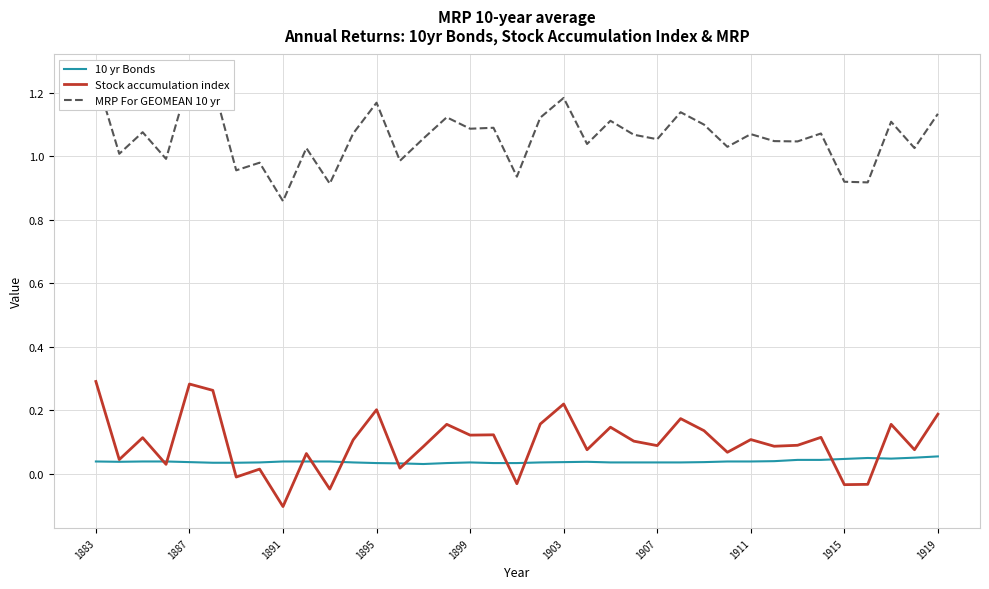

True or false: Stock accumulation index has a value of 0.1 at 1911.

True